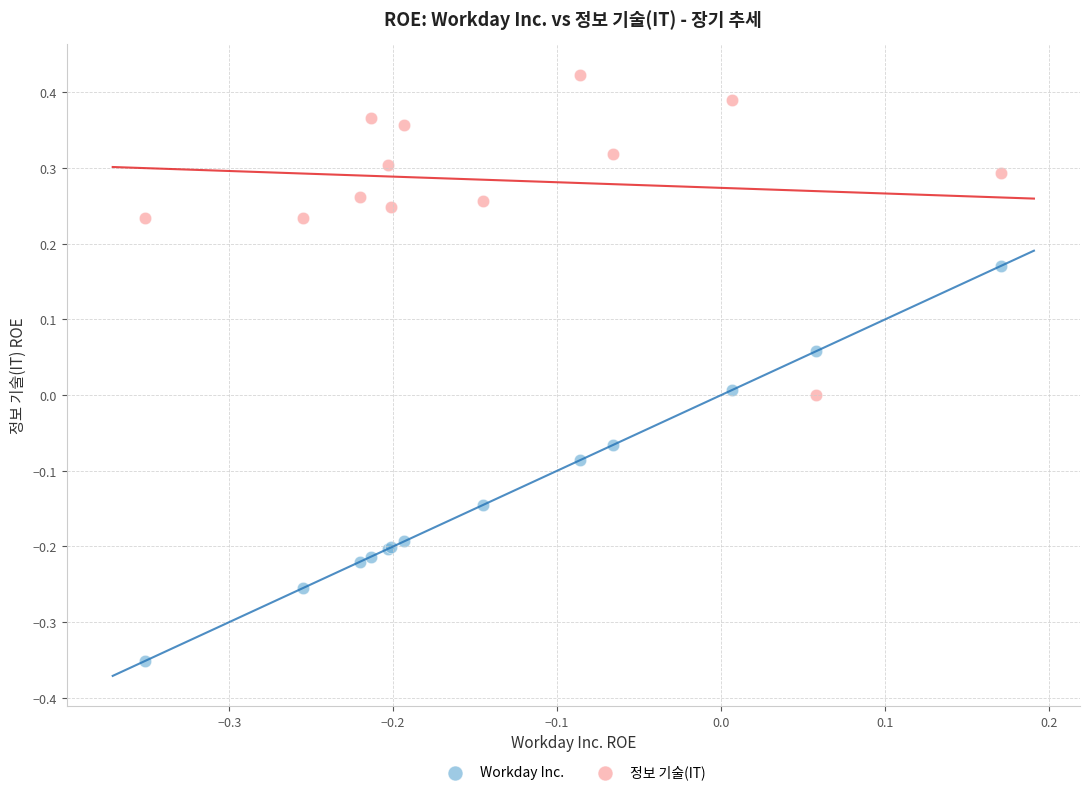

Which series contains the lowest Y value?

Workday Inc.